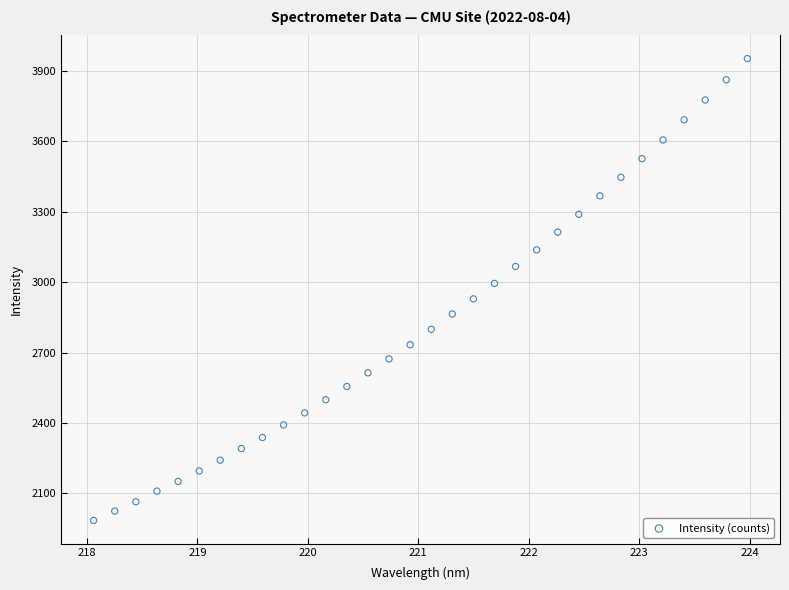

What is the range of X values (max minus min)?

5.9